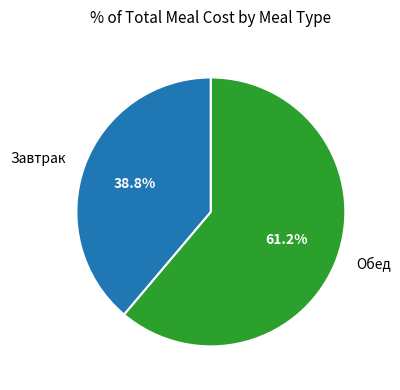

Is it true that Завтрак is 28% of the pie?

False